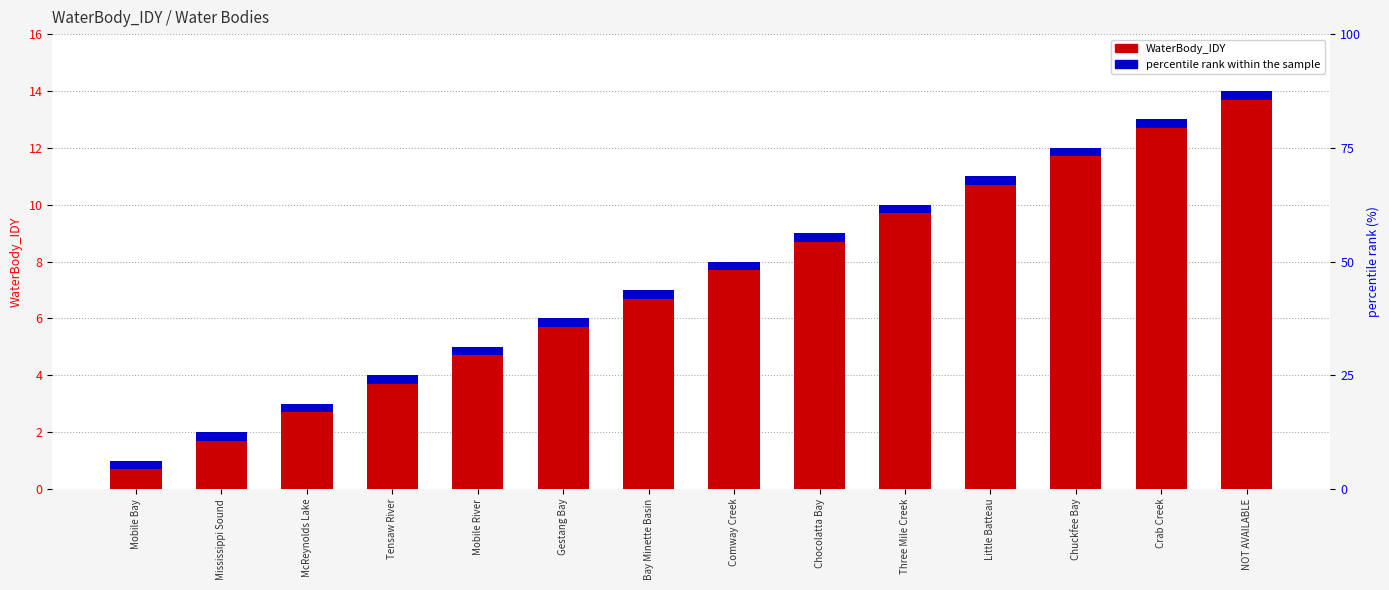

Reading right to left, extract all data points from this chart.

NOT AVAILABLE=14	Crab Creek=13	Chuckfee Bay=12	Little Batteau=11	Three Mile Creek=10	Chocolatta Bay=9	Comway Creek=8	Bay Minette Basin=7	Gestang Bay=6	Mobile River=5	Tensaw River=4	McReynolds Lake=3	Mississippi Sound=2	Mobile Bay=1